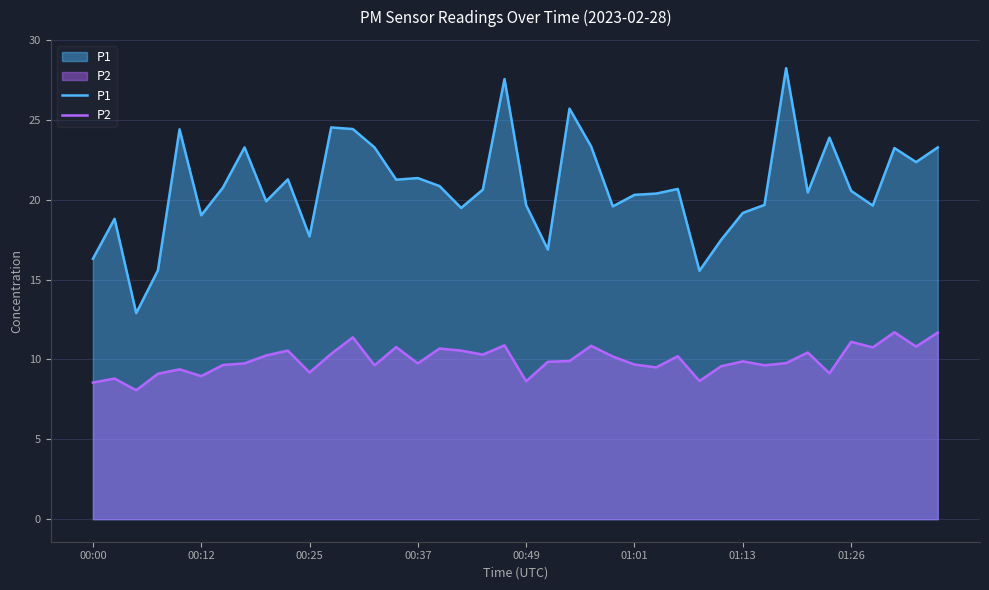

Rank the series by their average value, from highest to lowest.

P1, P2